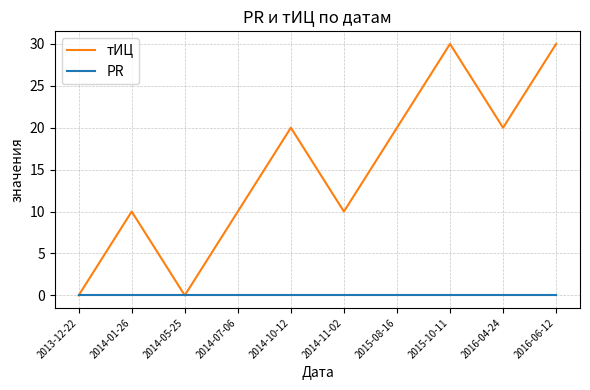

Which series has the largest total across all categories?

тИЦ